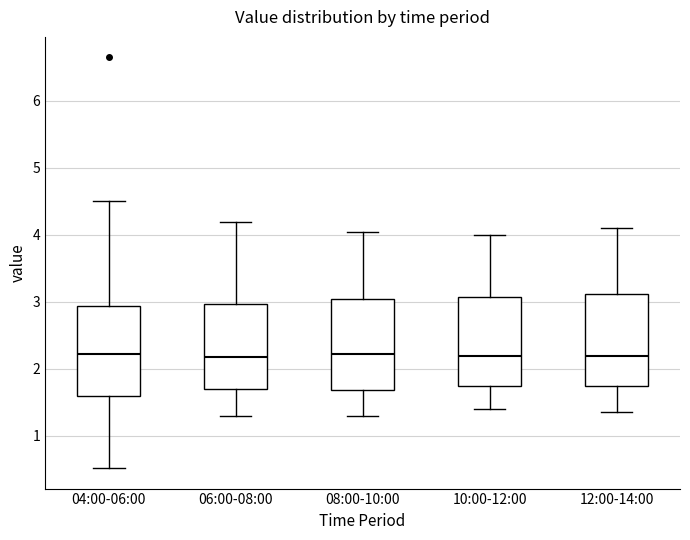

Reading left to right, transcribe this box plot: for each box, give where its median line is, the range the box spans, and where its two whiskers end, as read against the y-axis. The values are not printed on the chart, so give them approximately, as read against the axis.

04:00-06:00: median 2.2, box 1.6 to 2.9, whiskers 0.5 to 4.5
06:00-08:00: median 2.2, box 1.7 to 3.0, whiskers 1.3 to 4.2
08:00-10:00: median 2.2, box 1.7 to 3.0, whiskers 1.3 to 4.1
10:00-12:00: median 2.2, box 1.8 to 3.1, whiskers 1.4 to 4.0
12:00-14:00: median 2.2, box 1.7 to 3.1, whiskers 1.4 to 4.1